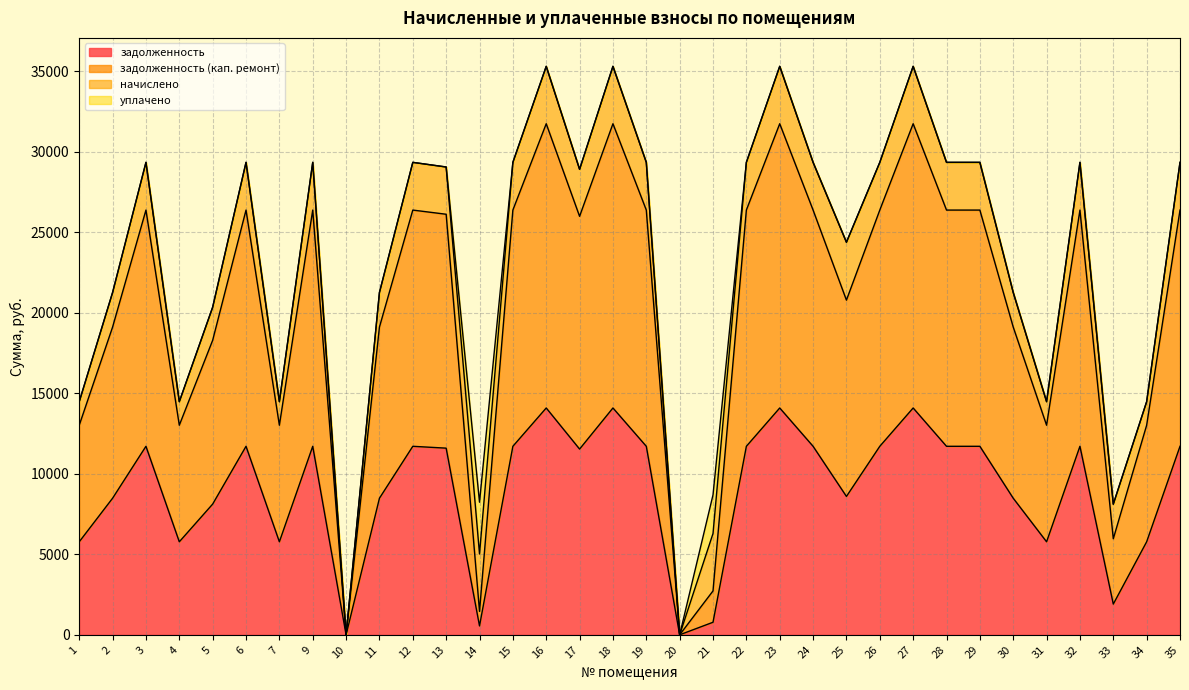

The value of задолженность at 32 is 7541.4. True or false?

False